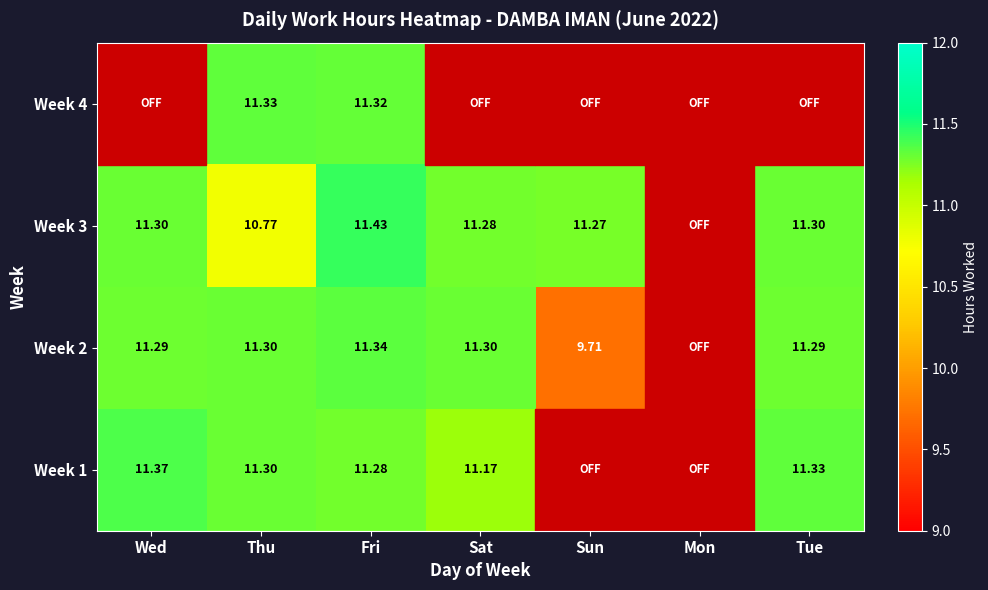

Which has a higher value, Thu or Sat?

Thu